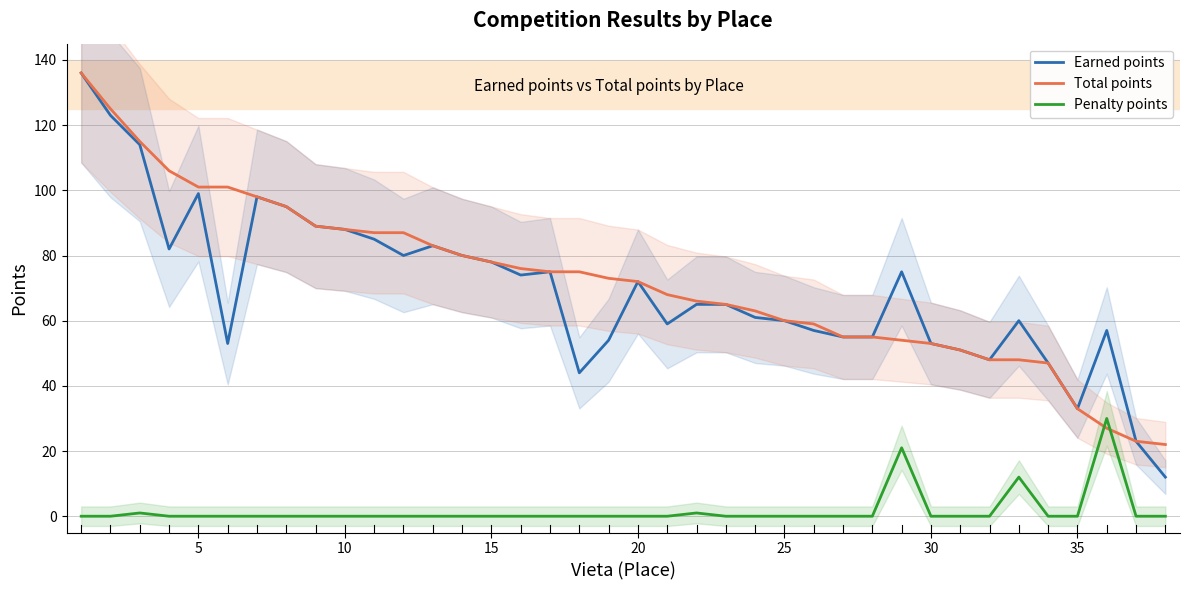

The value of Total points at 35 is 49. True or false?

False